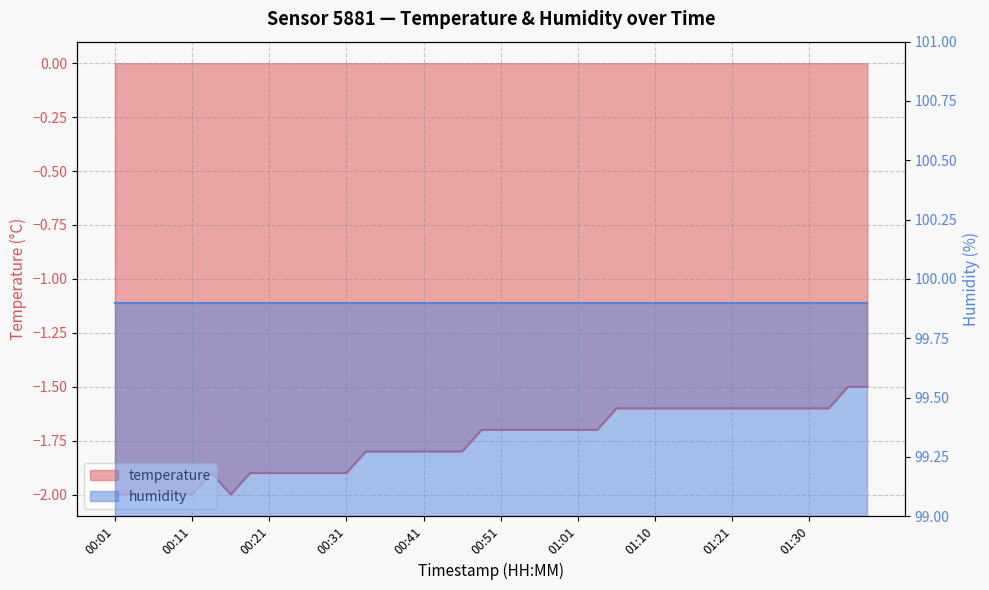

The chart shows a value of -2.0 at 00:16. True or false?

True